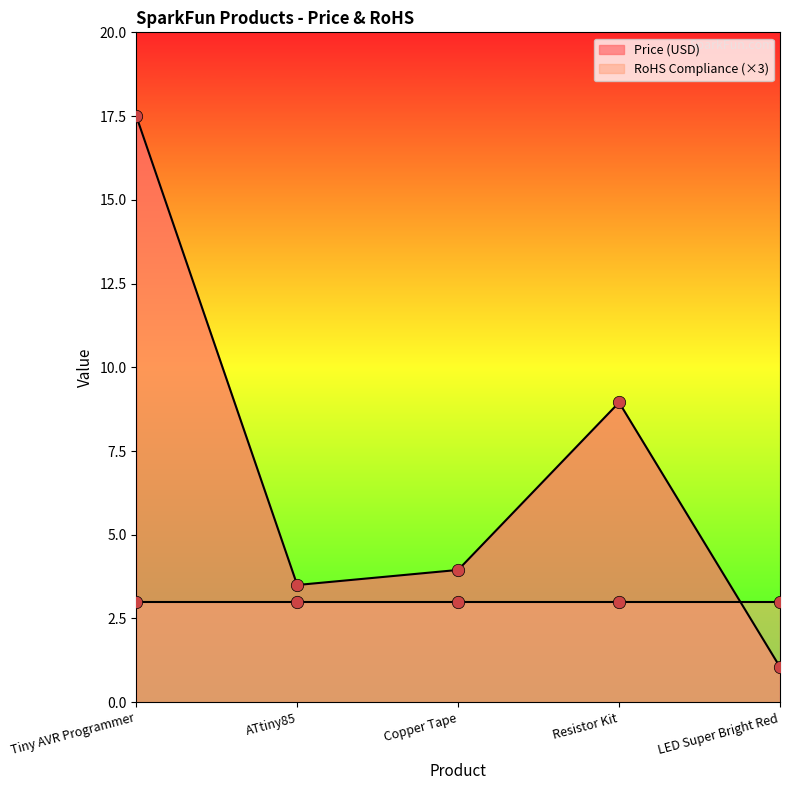

Approximately how many times larger is the value at Resistor Kit compared to Copper Tape?

2.3